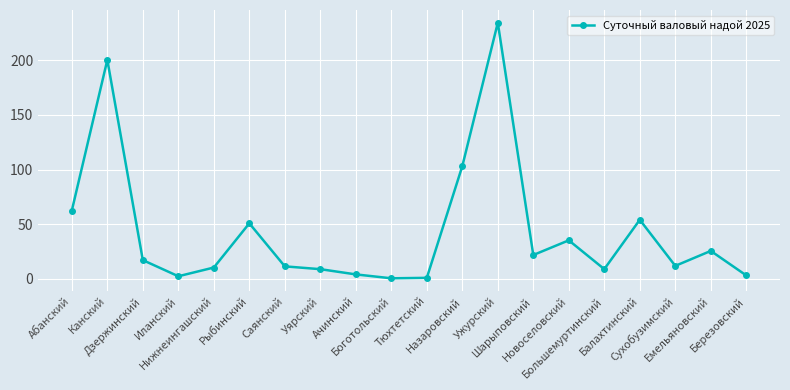

Is it true that the value at Балахтинский is 54.1?

True